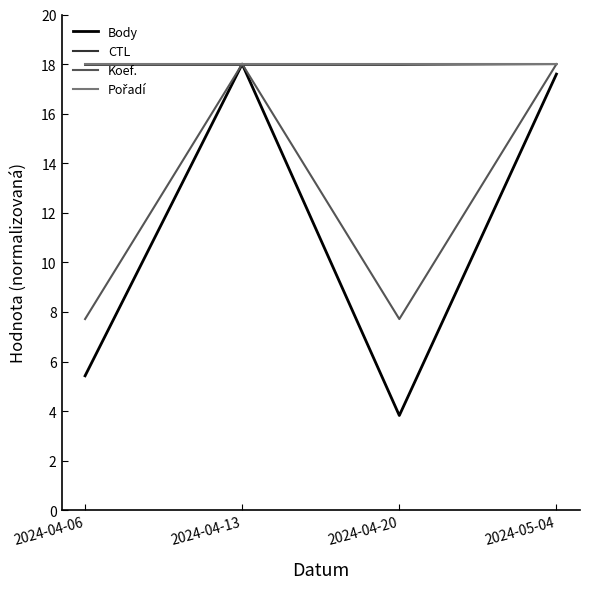

Is it true that Body equals 12.2 at 2024-05-04?

False